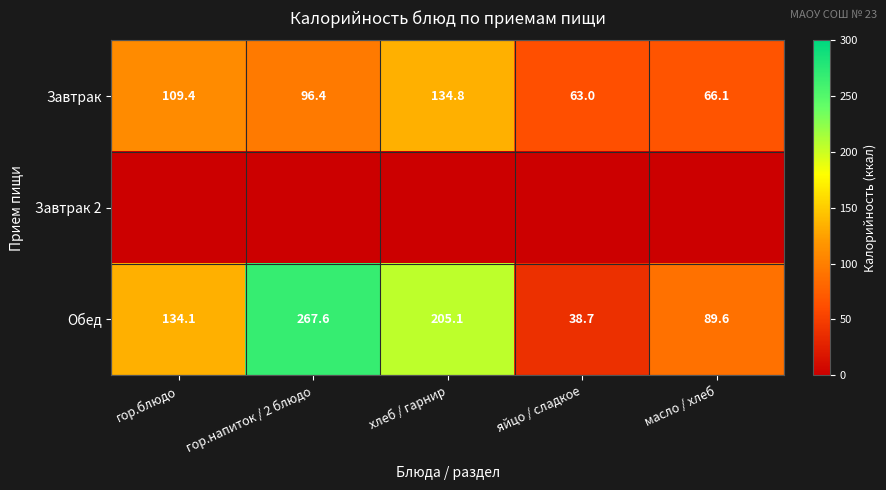

At which label is Обед closest to 153?

гор.блюдо